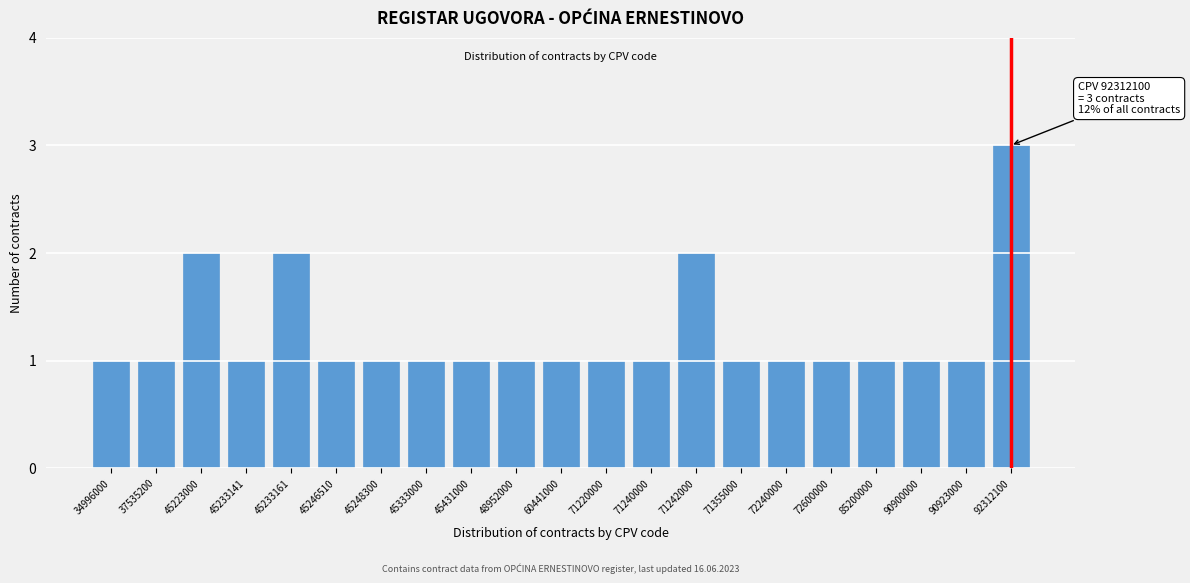

Reading left to right, what are all the values shown in this chart?

1	1	2	1	2	1	1	1	1	1	1	1	1	2	1	1	1	1	1	1	3